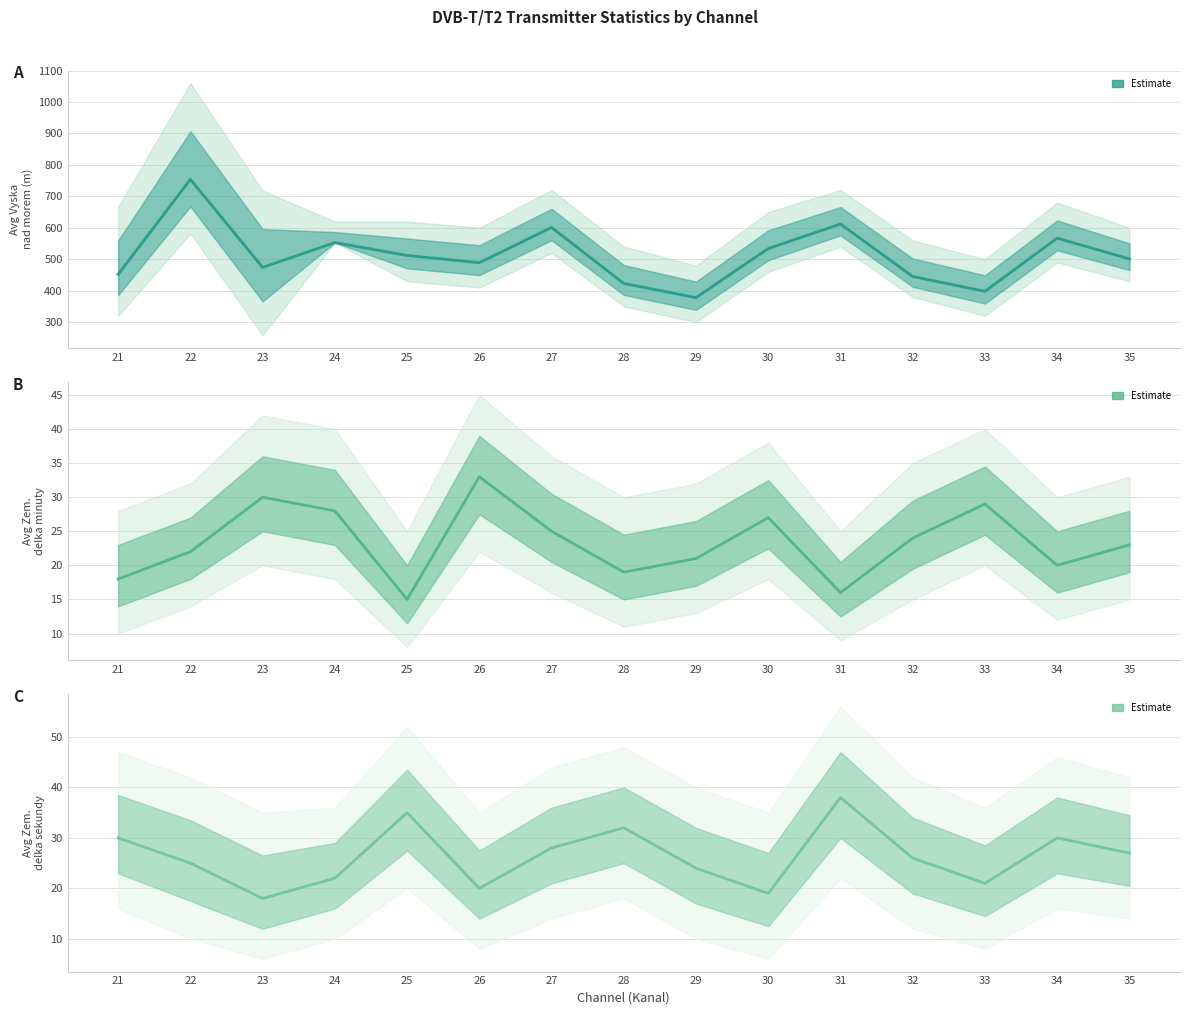

At which label does Avg Zem. delka minuty reach its peak?

26